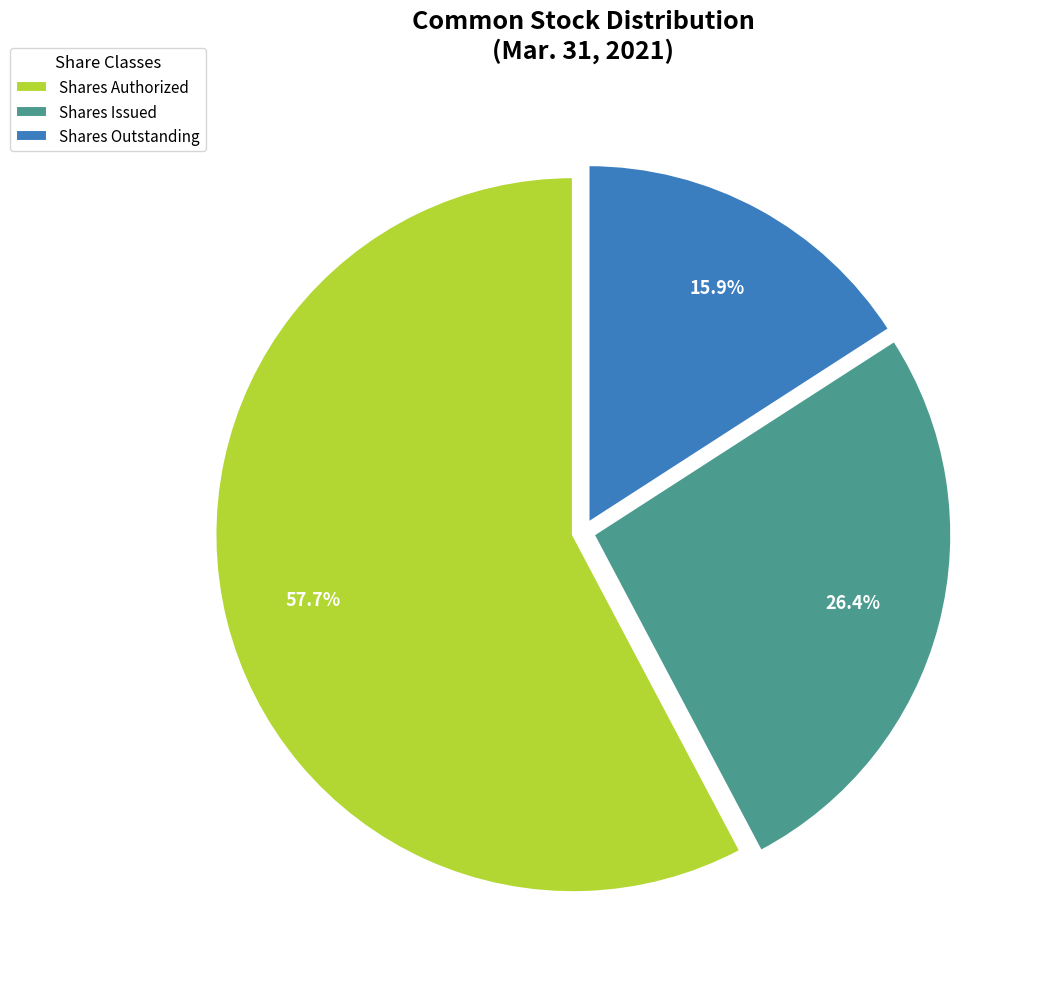

How many segments does this pie chart have?

3